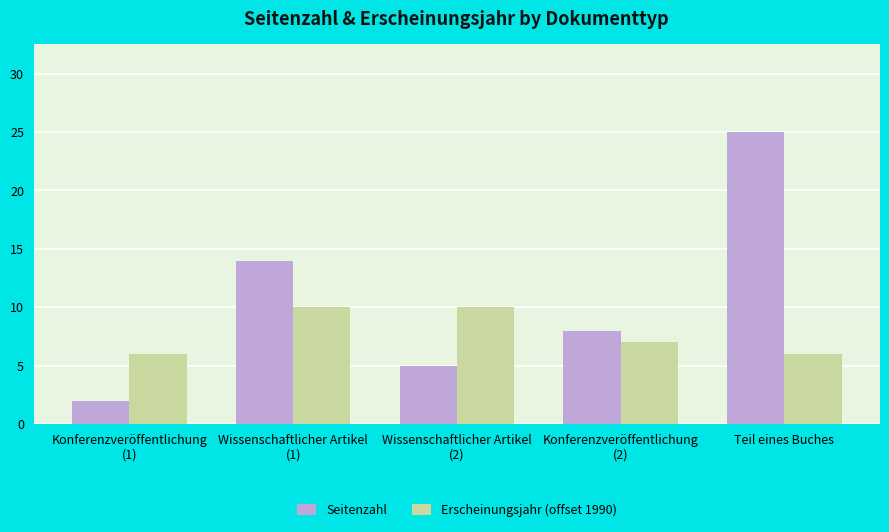

What are all the series names shown in the legend?

Seitenzahl, Erscheinungsjahr (offset 1990)